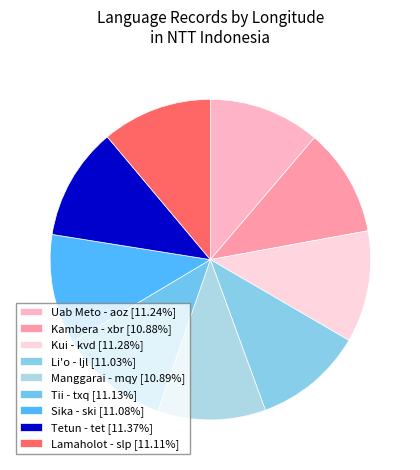

Count the number of slices in the pie.

9